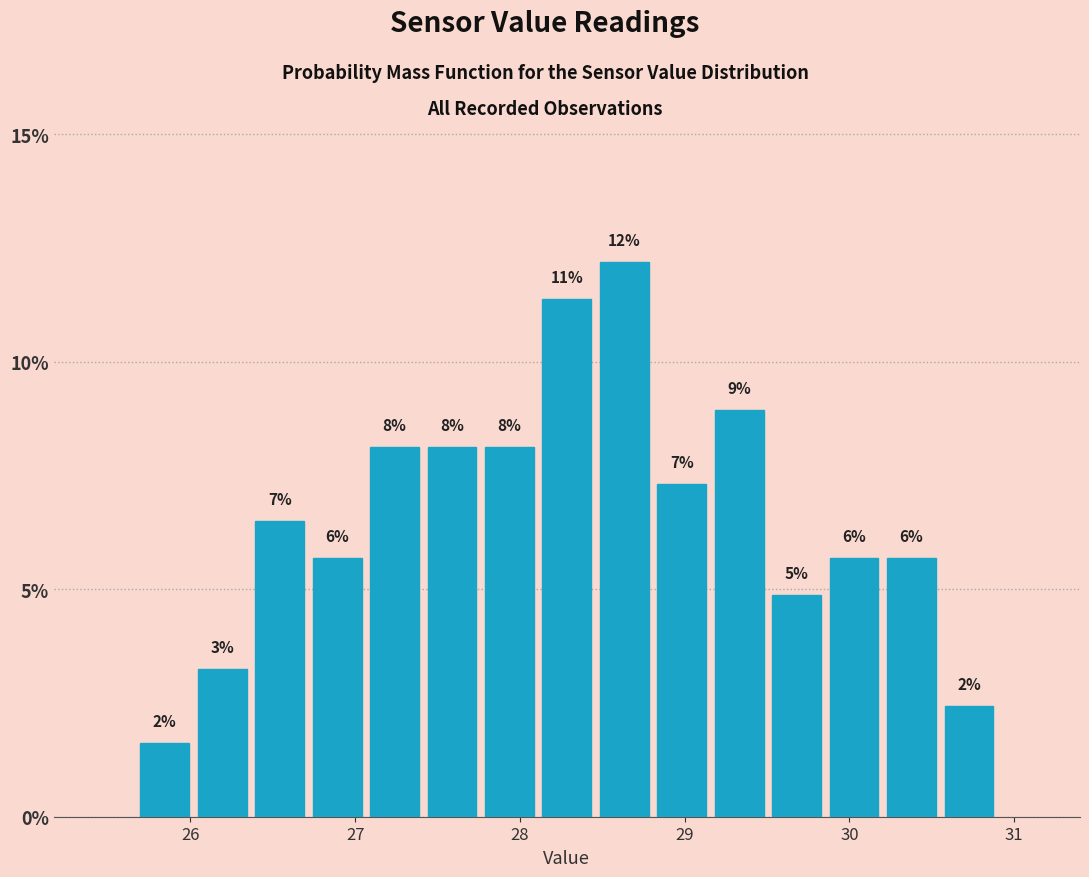

Around what value on the x-axis is the tallest bar? Give the approximate position of its centre, as read against the axis.

28.6